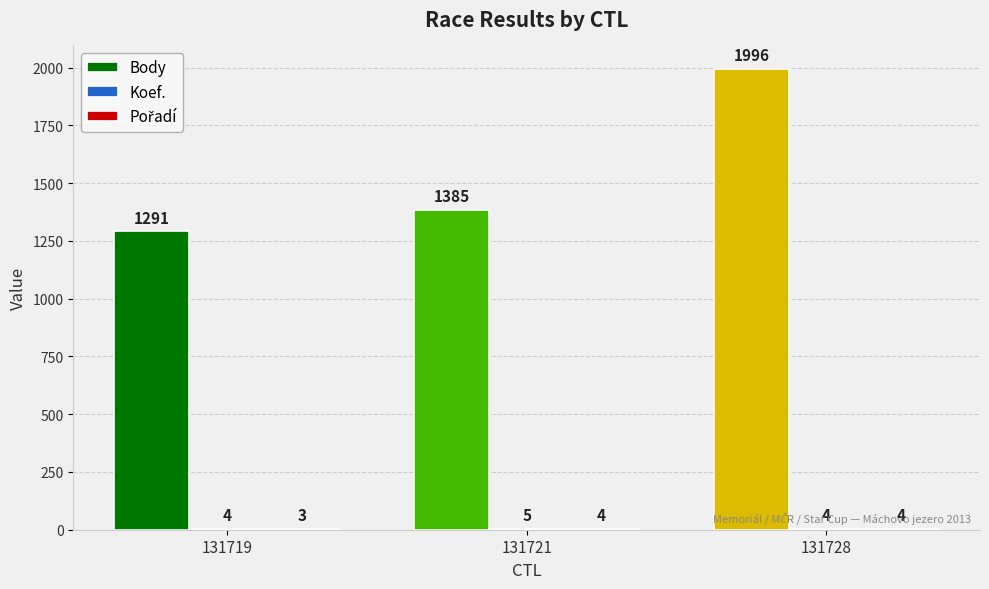

Where is Body nearest to the value 1643?

131721